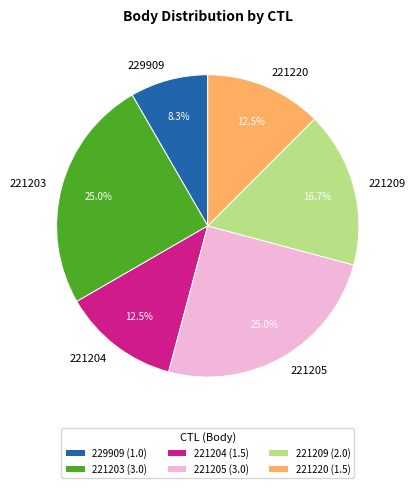

Which has a higher value, 221220 or 221205?

221205